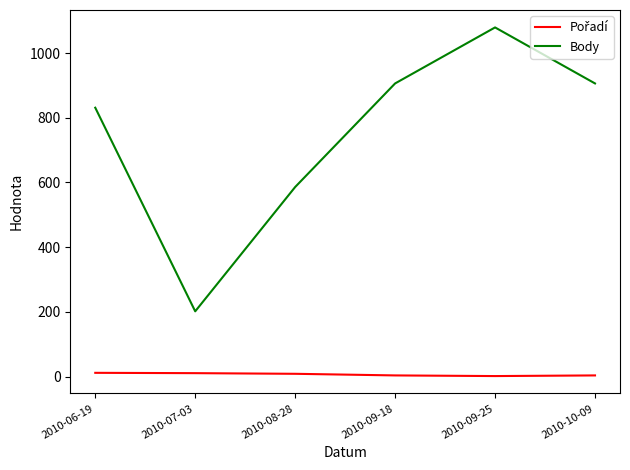

What is the difference between the maximum and minimum values in the Body series?

877